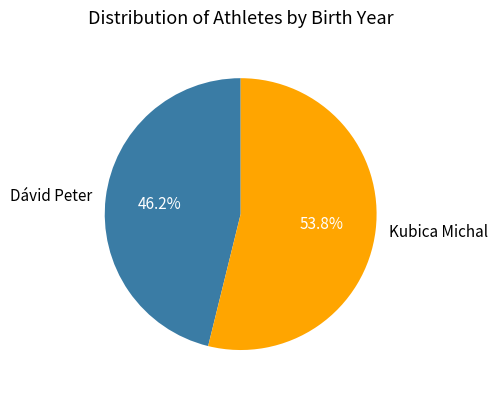

What percentage is NOT represented by Dávid Peter?

53.8%